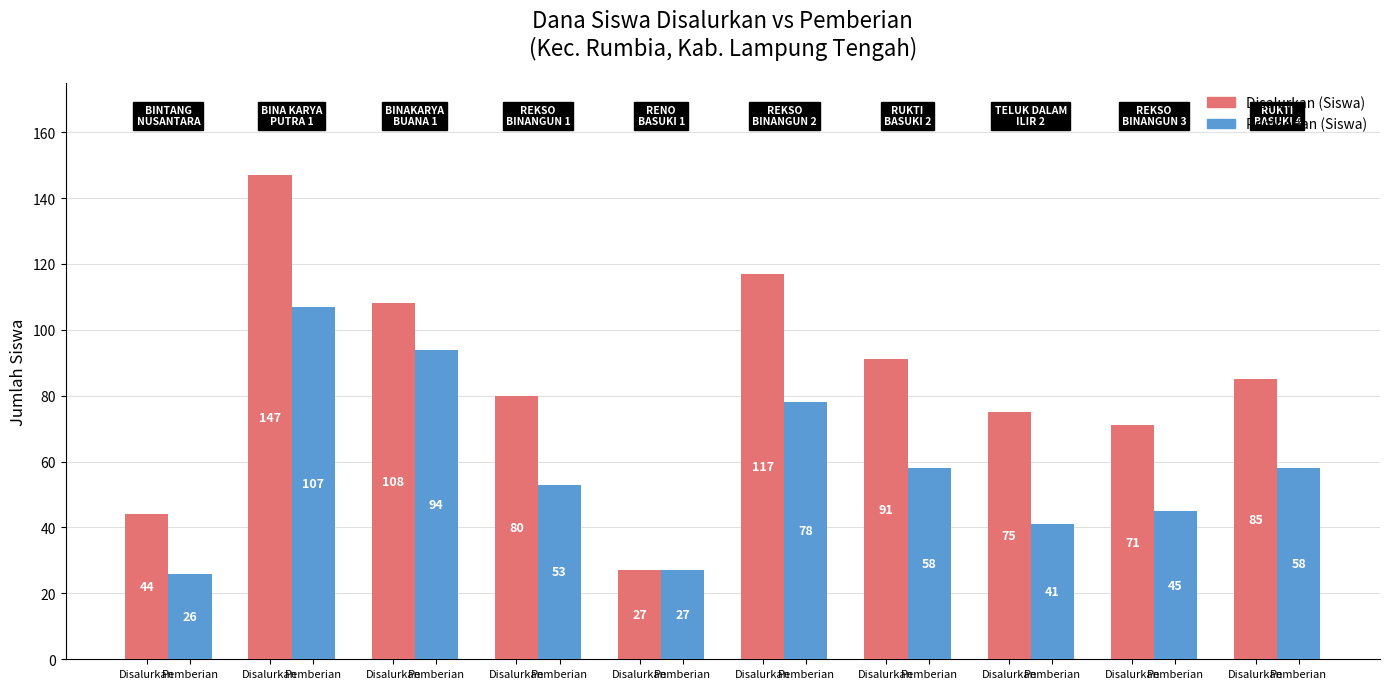

Reading right to left, transcribe all the data shown in this chart.

Disalurkan (Siswa): 85	71	75	91	117	27	80	108	147	44
Pemberian (Siswa): 58	45	41	58	78	27	53	94	107	26